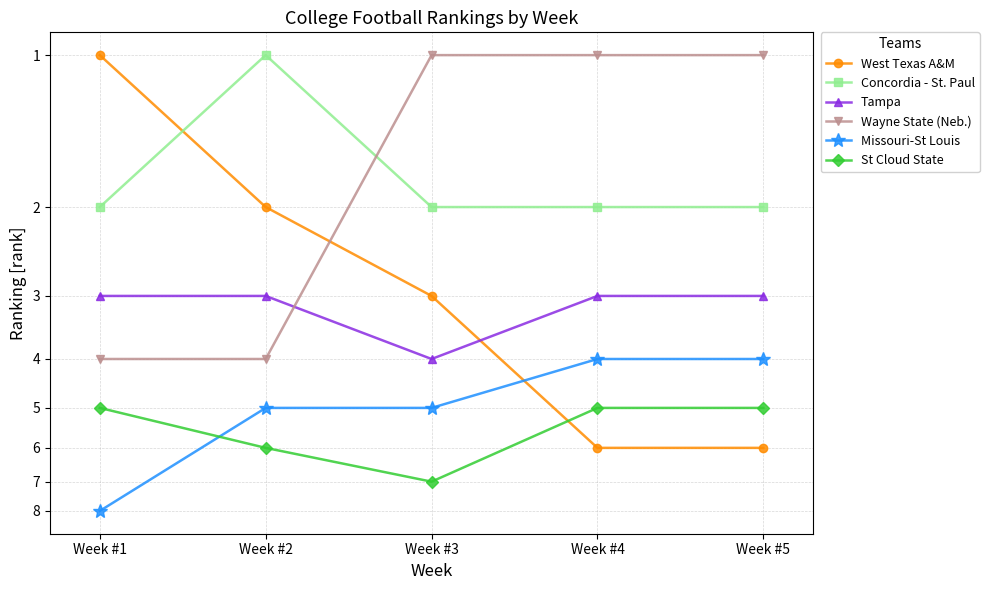

The value of Concordia - St. Paul at Week #2 is 1. True or false?

True